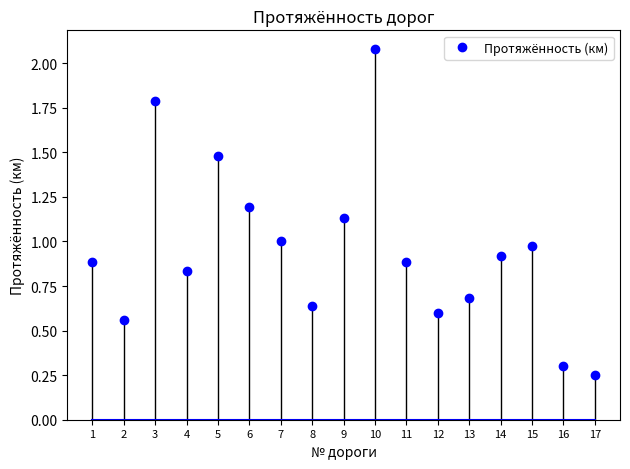

What is the change in value from 10 to 11?

-1.2